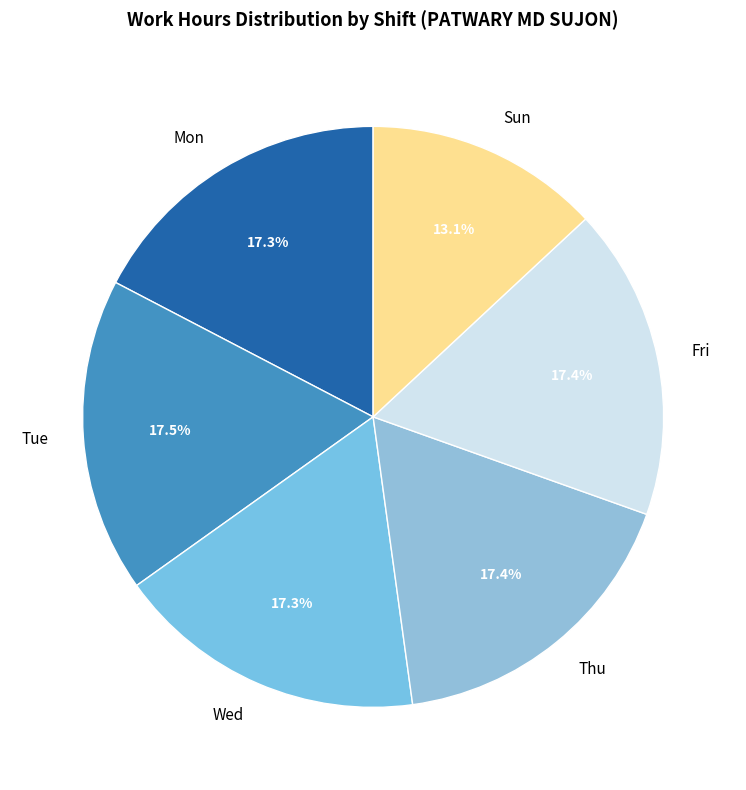

How many slices are in this pie chart?

6